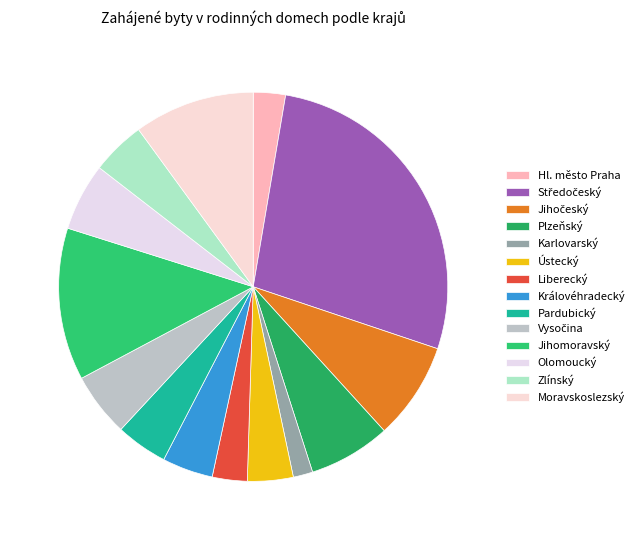

Does any single category account for the majority?

No